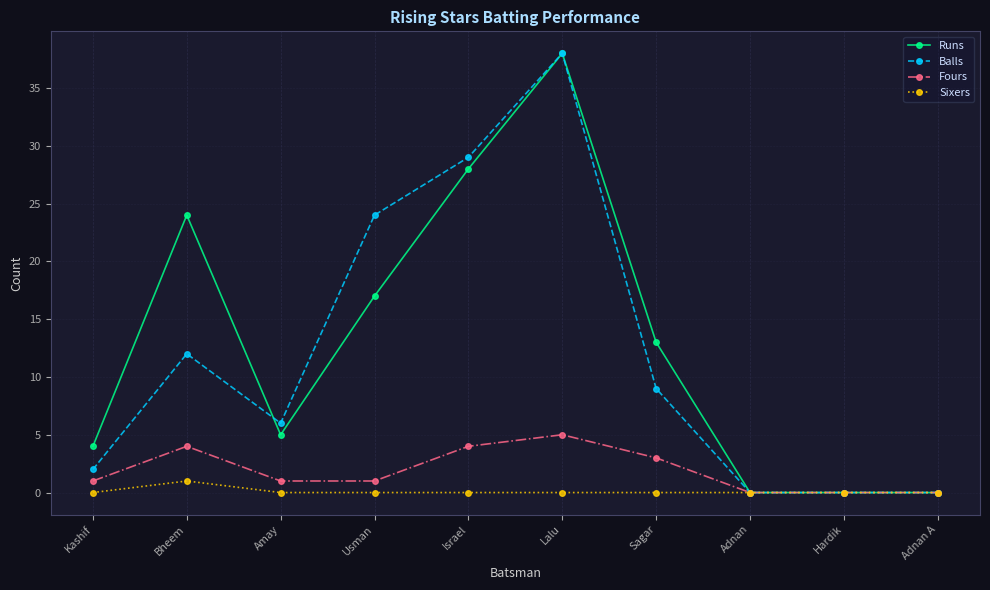

At which label is Balls closest to 19?

Usman